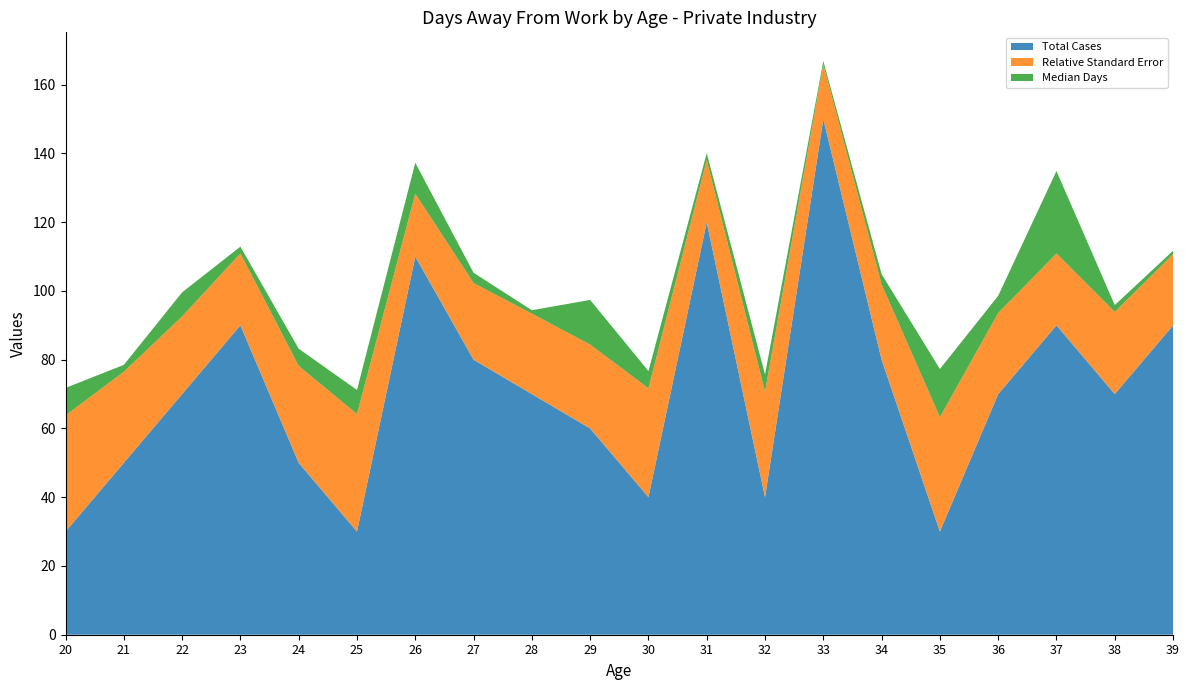

Reading left to right, what are all the values shown in this chart?

Total Cases: 30.0	50.0	70.0	90.0	50.0	30.0	110.0	80.0	70.0	60.0	40.0	120.0	40.0	150.0	80.0	30.0	70.0	90.0	70.0	90.0
Relative Standard Error: 33.8	26.5	22.6	20.9	28.2	34.2	18.3	22.3	23.4	24.4	31.7	18.1	30.7	15.9	21.9	33.3	23.6	20.9	23.9	20.7
Median Days: 8.0	2.0	7.0	2.0	5.0	7.0	9.0	3.0	1.0	13.0	5.0	2.0	5.0	1.0	3.0	14.0	5.0	24.0	2.0	1.0